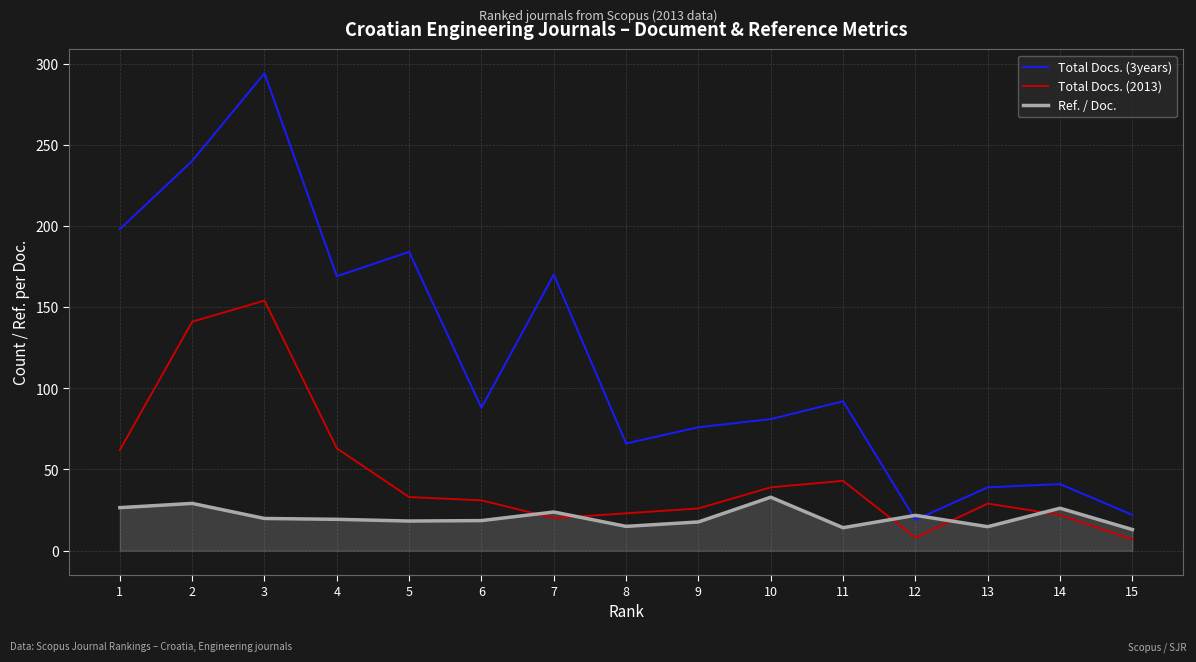

True or false: Total Docs. (2013) has a value of 63.0 at 4.

True